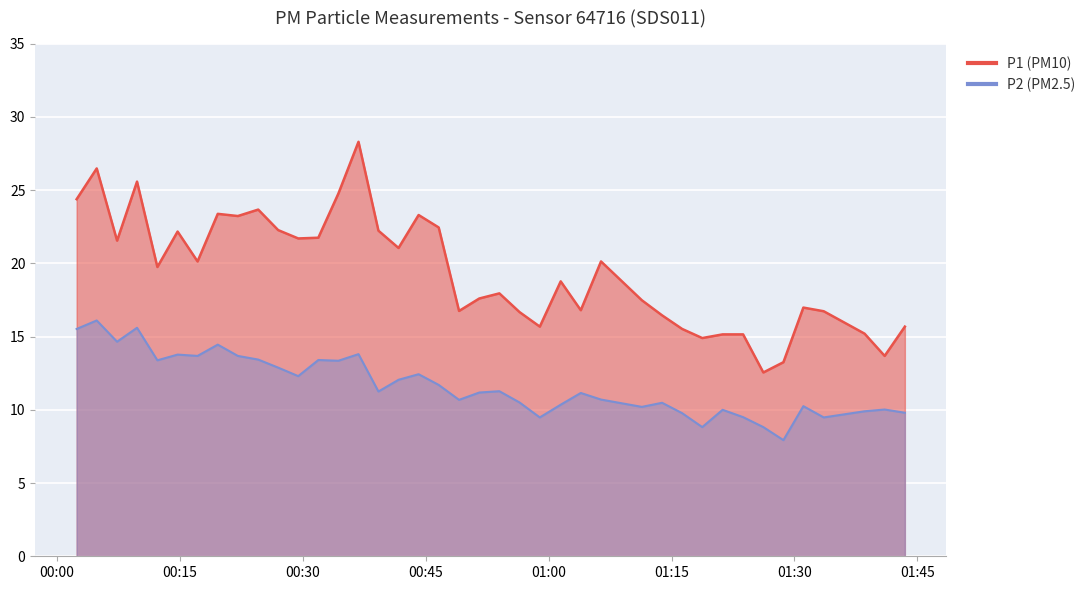

Which series has the largest total across all categories?

P1